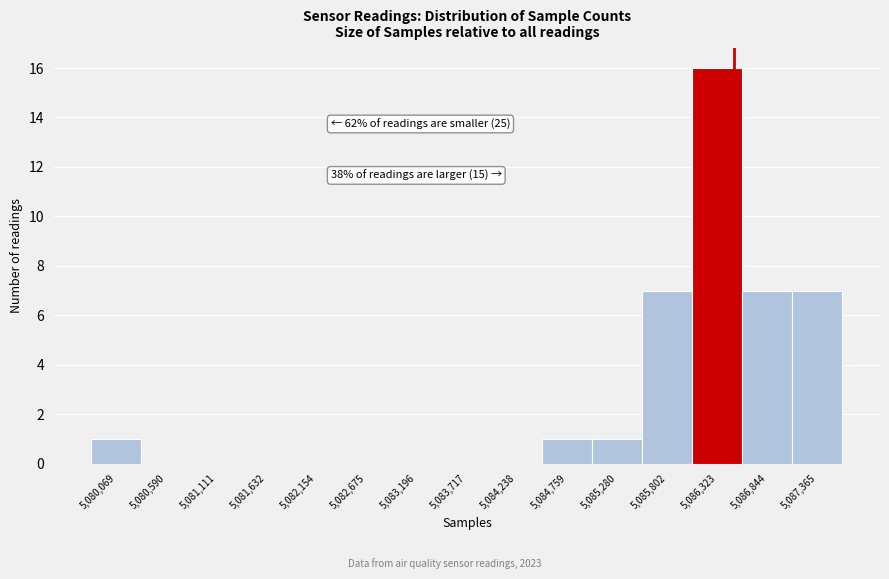

Which range on the x-axis has the tallest bar?

5086100 to 5086600